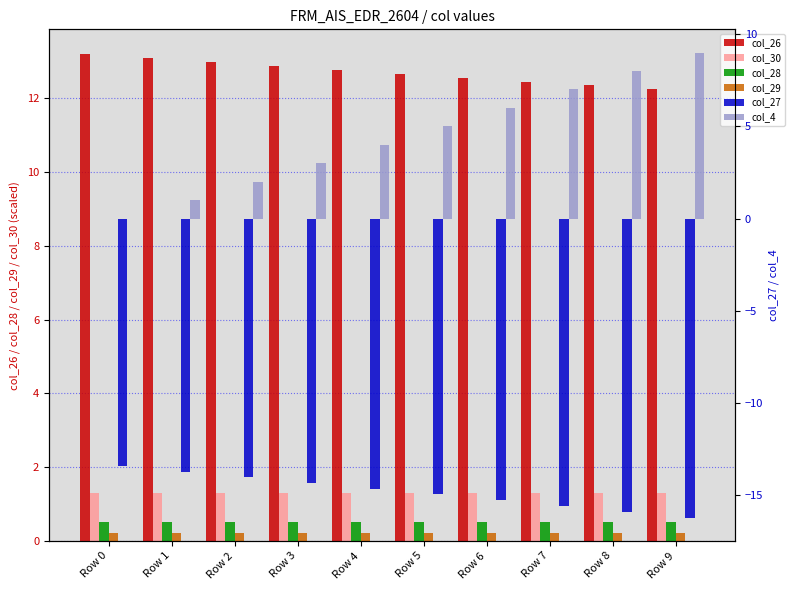

Which category has the highest value across all series?

Row 0